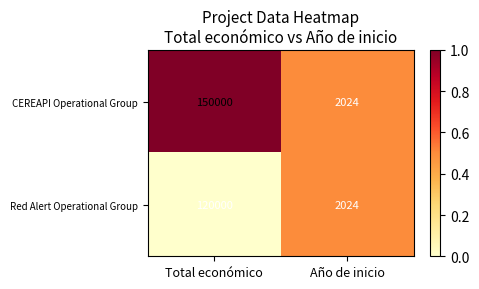

Read the Red Alert Operational Group value at Año de inicio, to the nearest 50.

2000